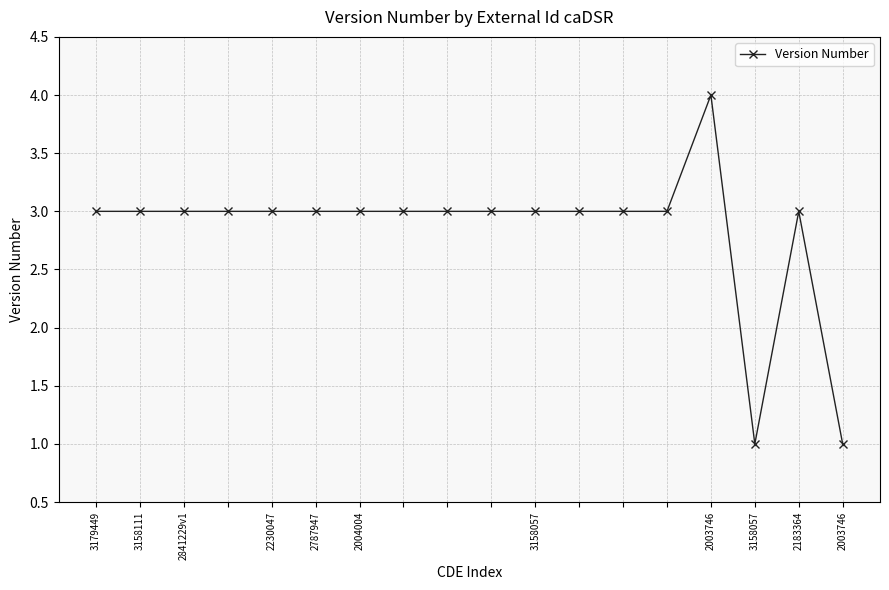

What is the value of the 7th point from the left?

3